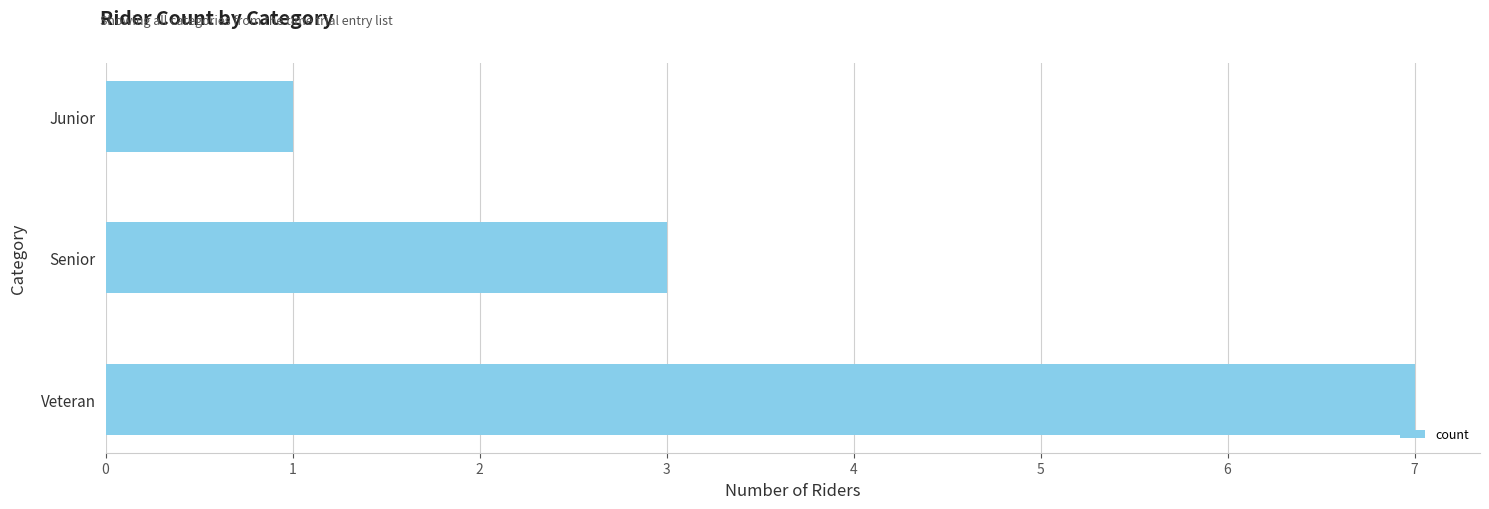

Are the bars grouped side by side (vs. stacked)?

No